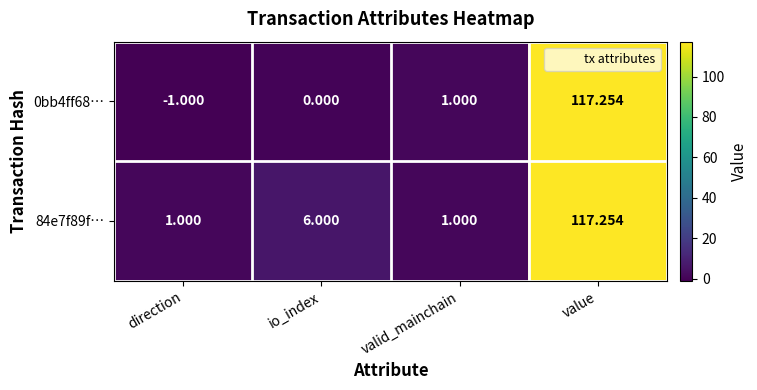

What is the total value across all series at valid_mainchain?

2.0